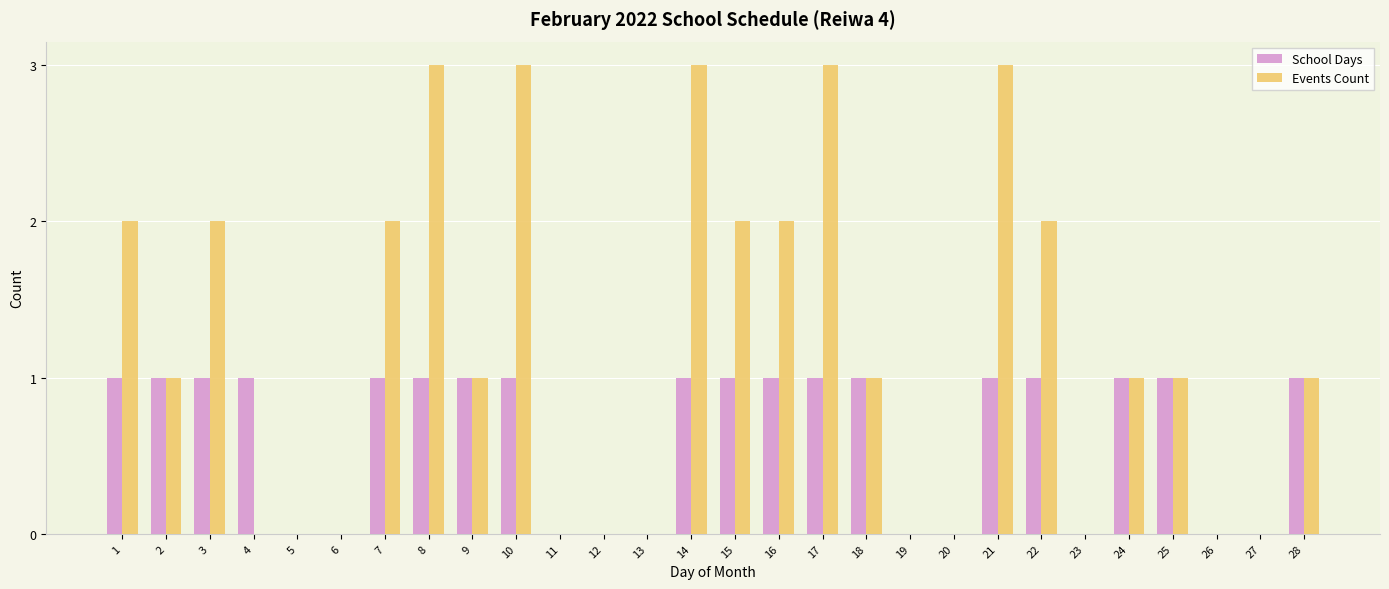

Between 22 and 24, which series saw the biggest shift?

Events Count